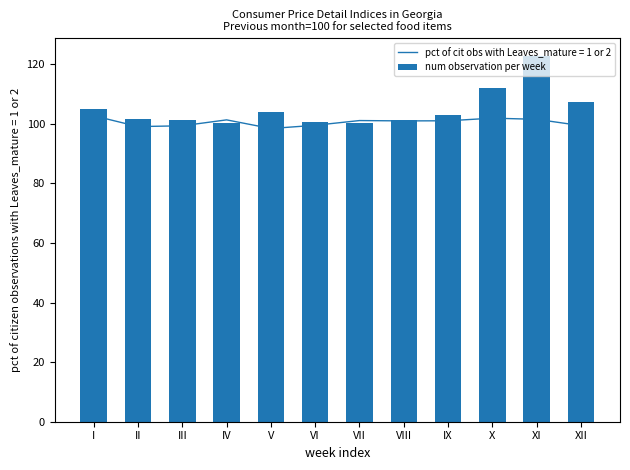

Reading left to right, list all the values displayed in this chart.

104.9	101.6	101.3	100.1	104.0	100.4	100.2	101.4	102.9	112.0	122.6	107.4